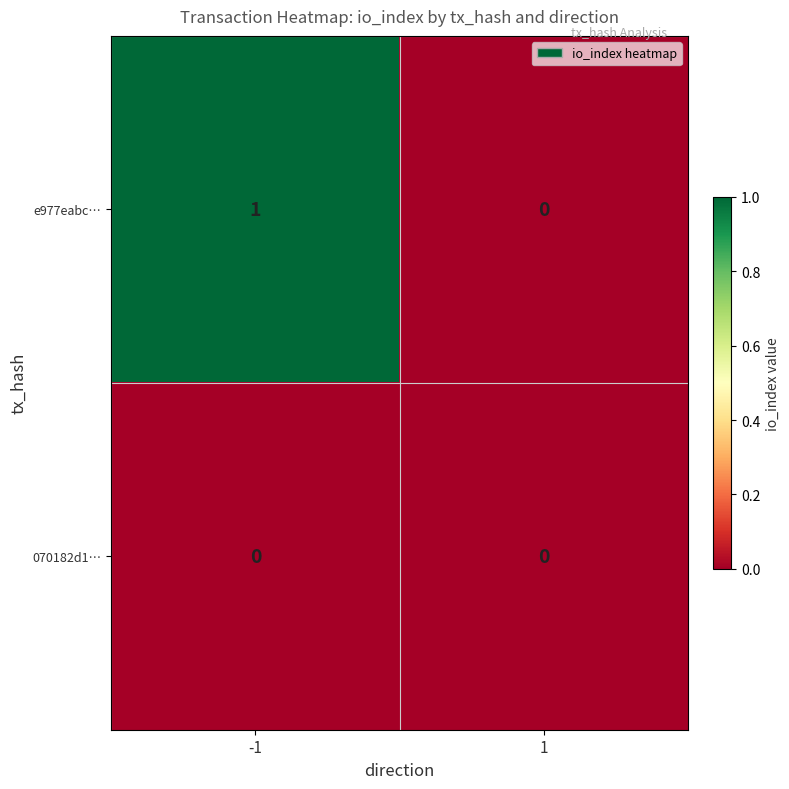

Count the number of data series in this chart.

2